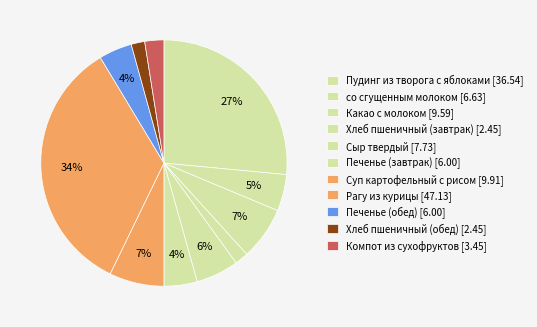

How many slices are in this pie chart?

11